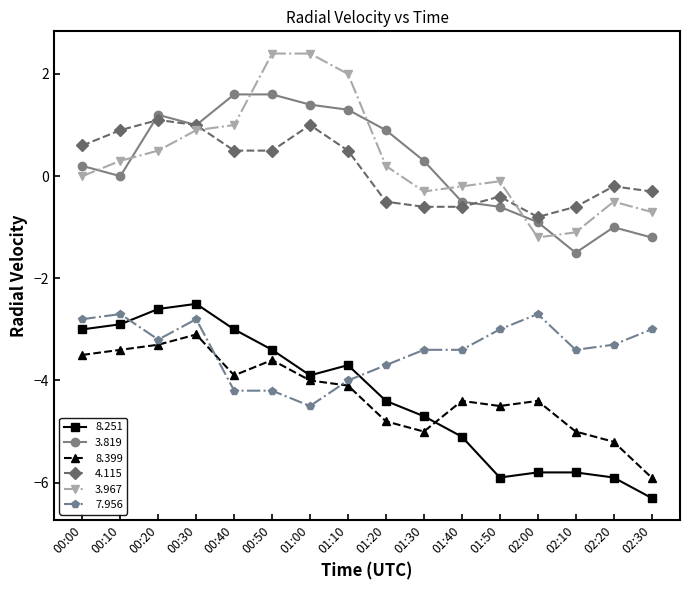

At which category does 8.251 reach its first local peak?

00:30